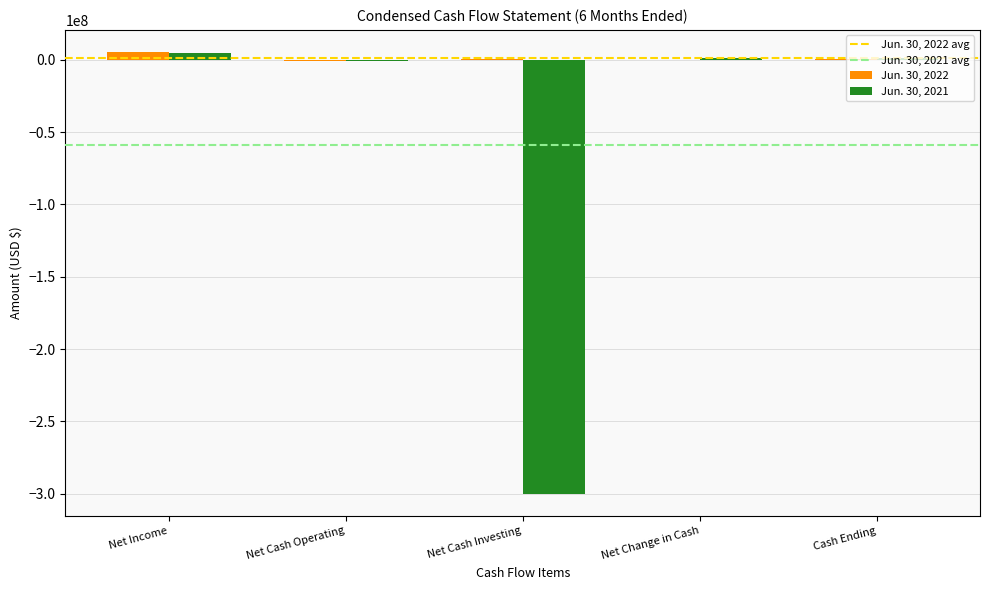

Which series has the largest total across all categories?

Jun. 30, 2022